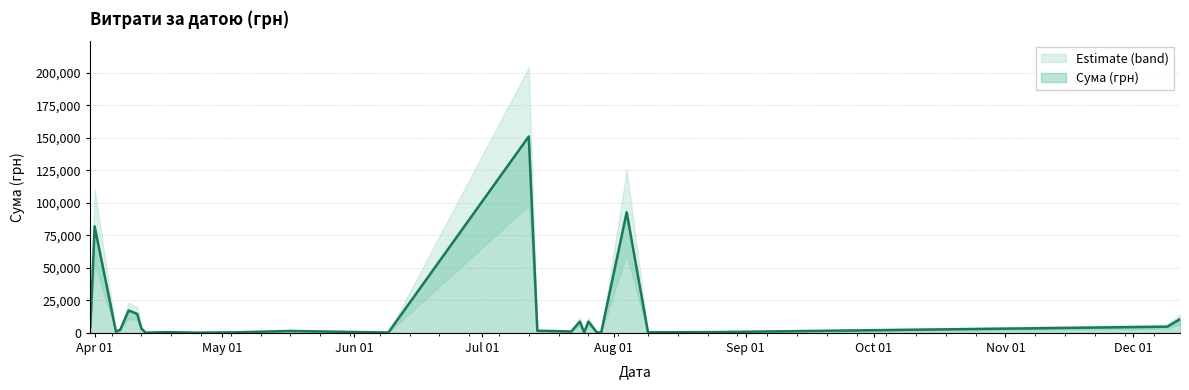

Where is the first local minimum?

6